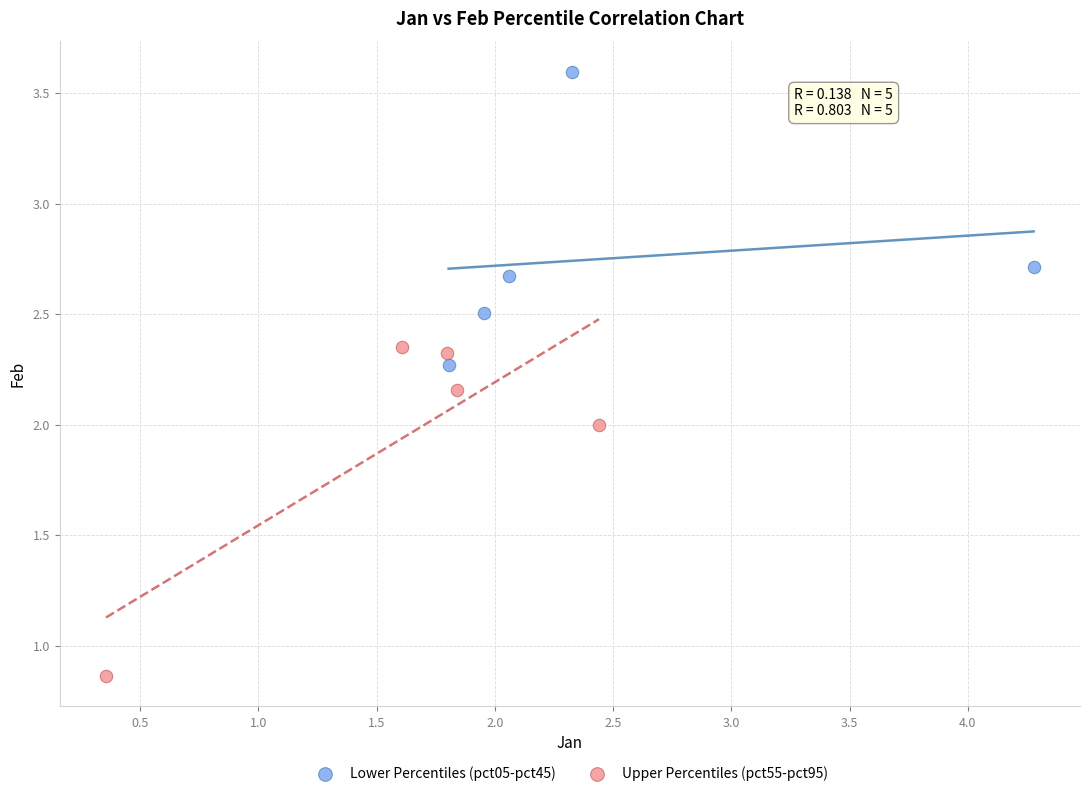

Which series contains the lowest Y value?

Upper Percentiles (pct55-pct95)